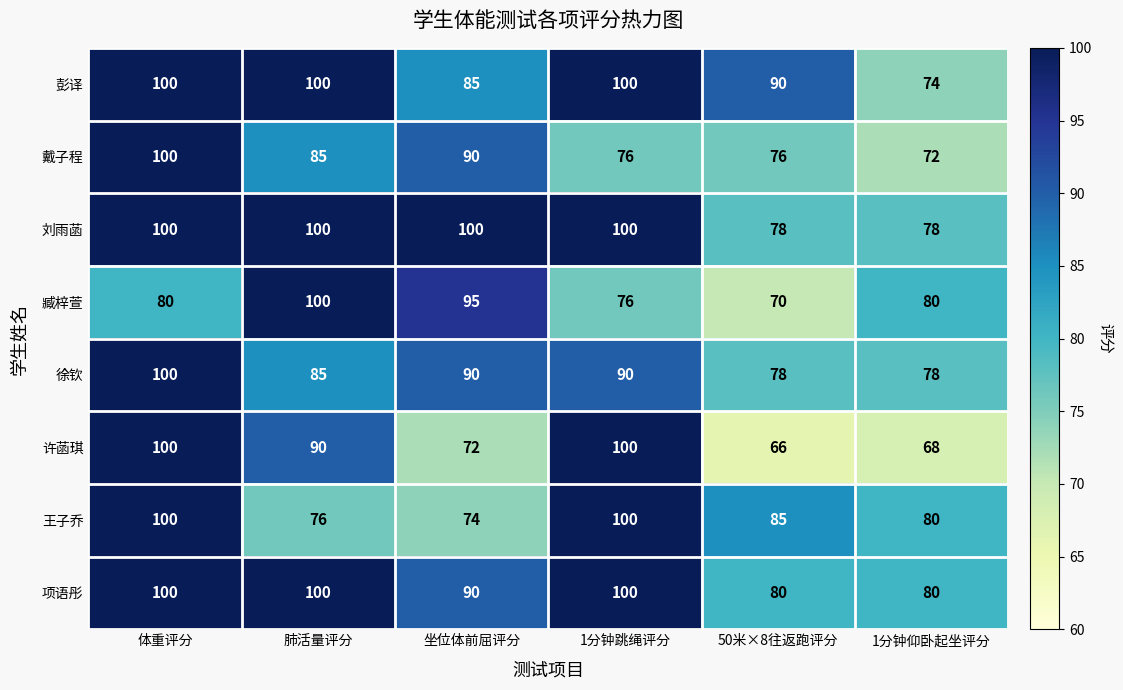

At how many categories does at least one series exceed 94?

4